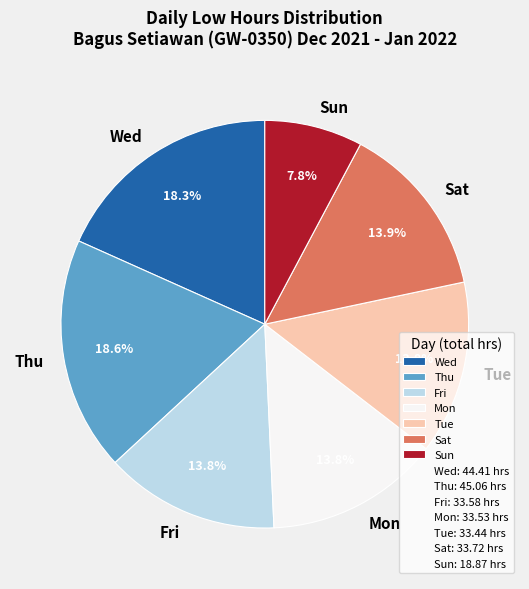

What is the ratio of the value at Wed to the value at Sat?

1.3